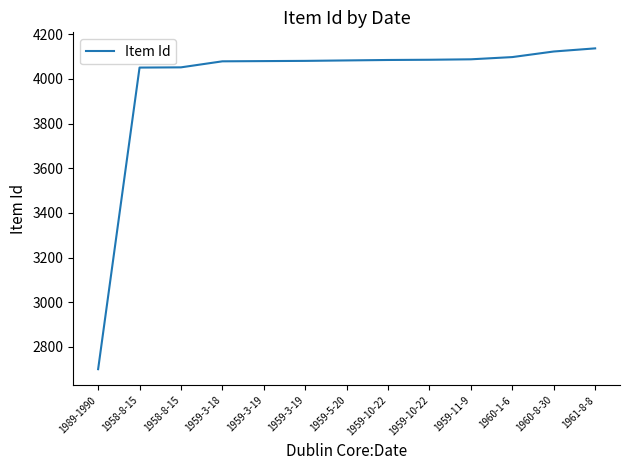

How many lines are shown in the chart?

1